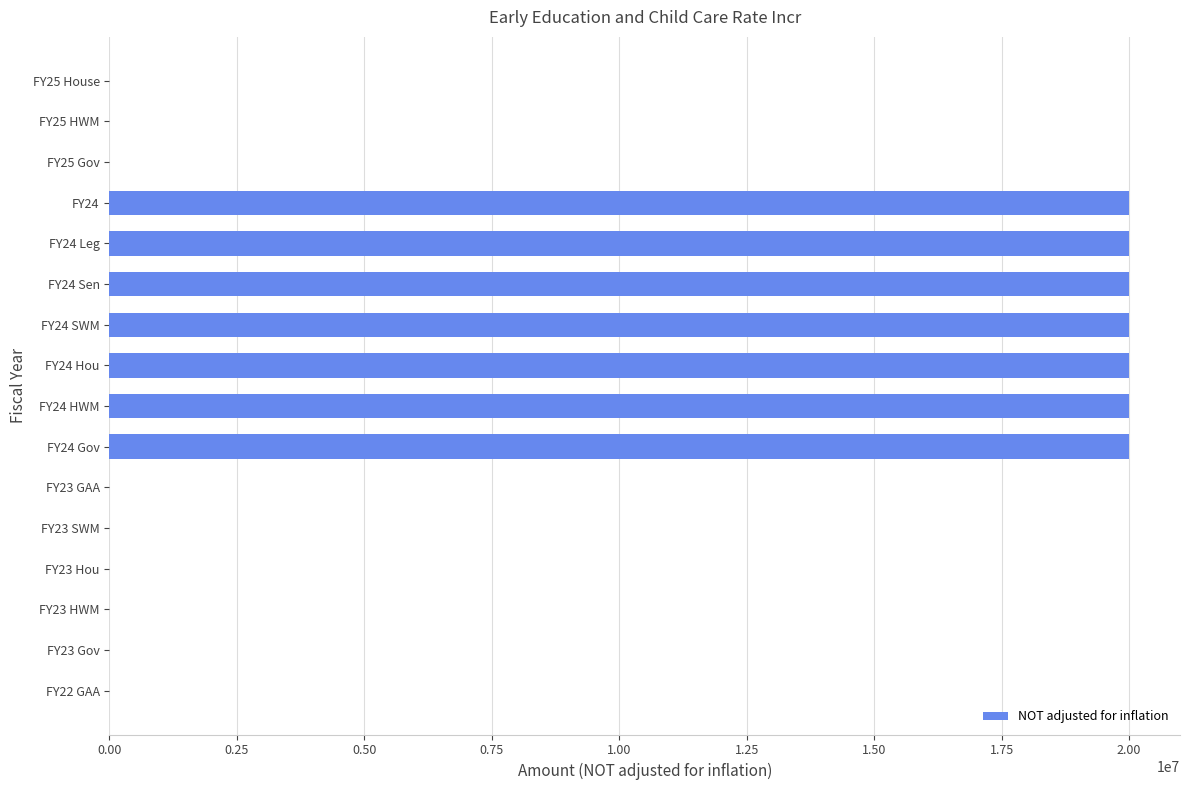

What is the greatest value displayed?

20000000